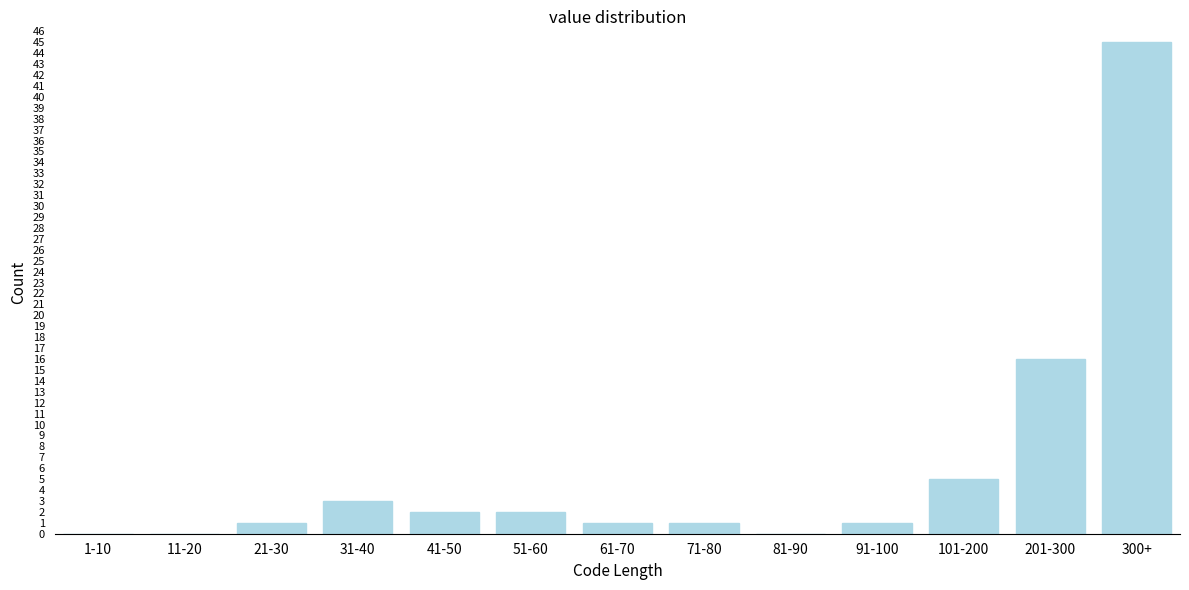

Reading left to right, list all the values displayed in this chart.

1-10=0	11-20=0	21-30=1	31-40=3	41-50=2	51-60=2	61-70=1	71-80=1	81-90=0	91-100=1	101-200=5	201-300=16	300+=45